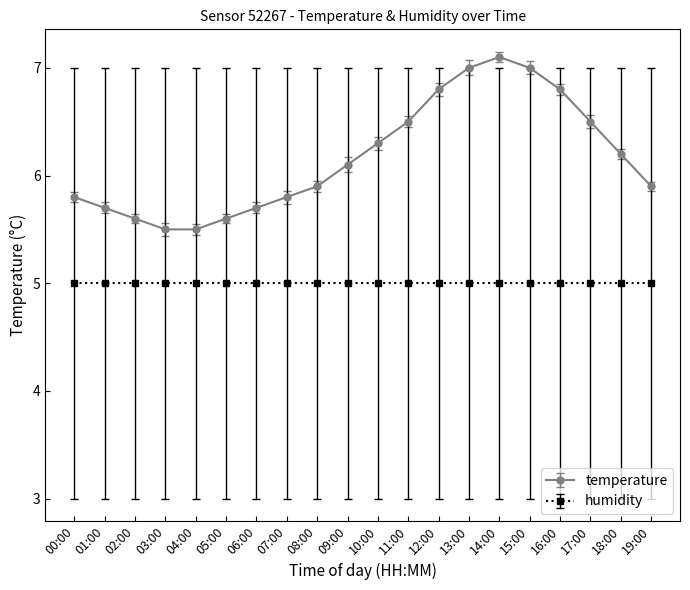

Does the chart have visible grid lines?

No